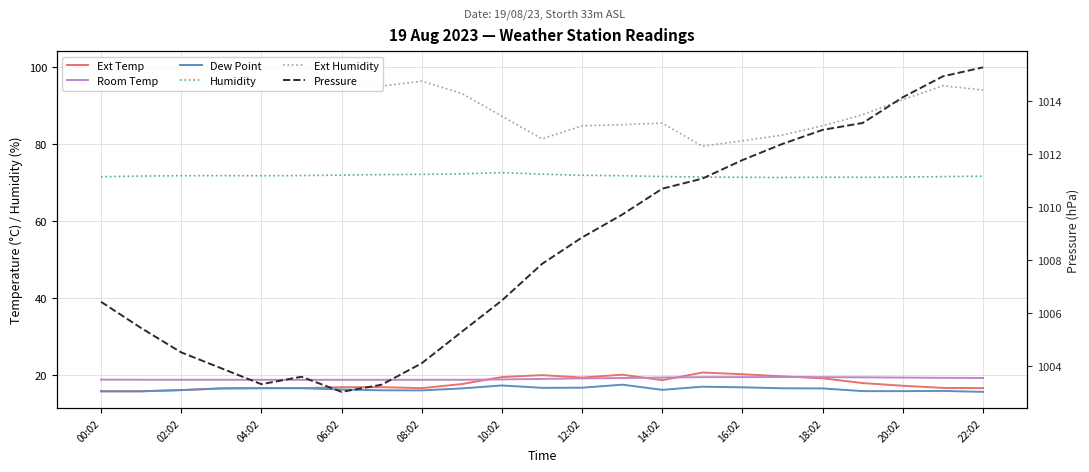

True or false: Room Temp has more than 1 interior local peaks.

False